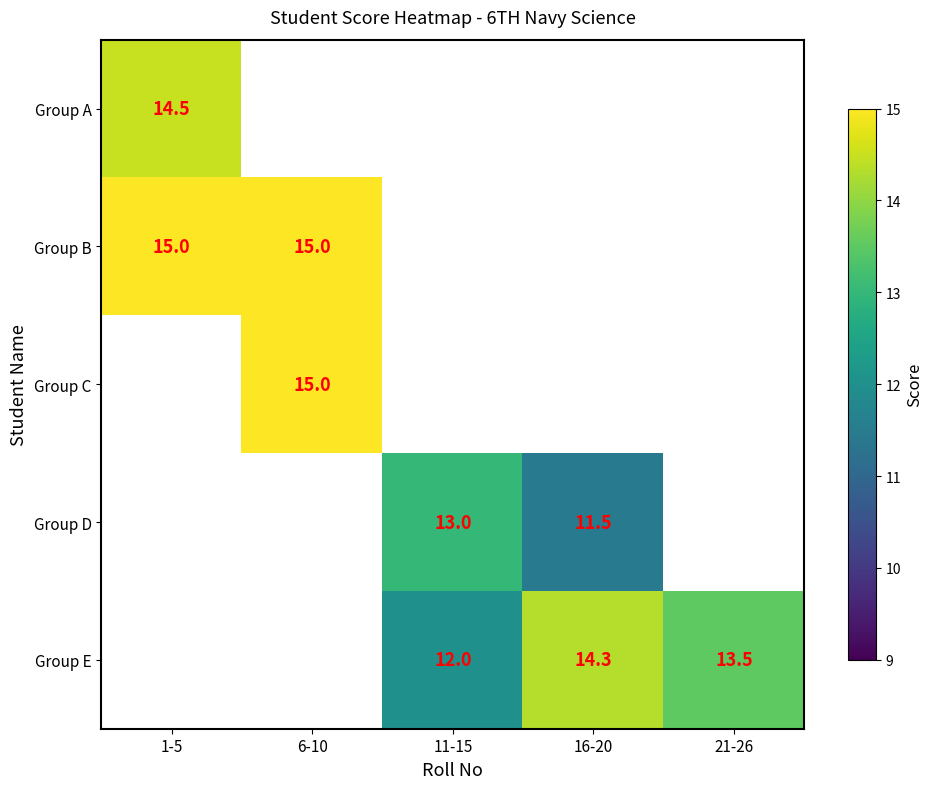

Is it true that Group E equals 14.3 at 16-20?

True